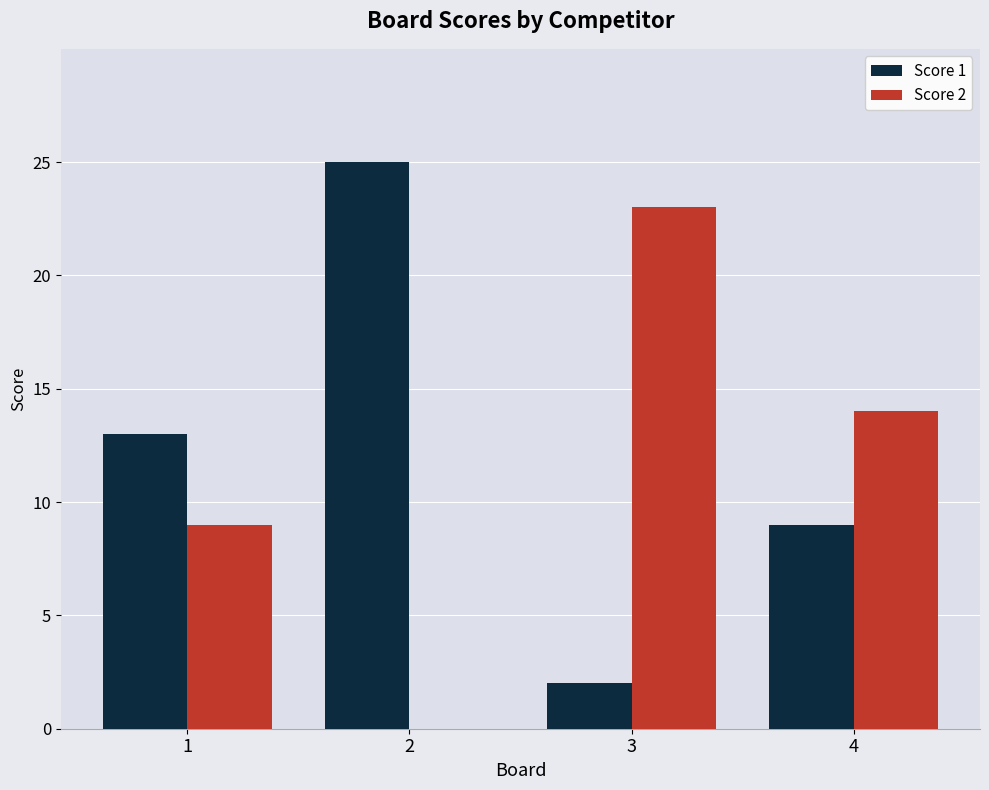

Which category has the highest value across all series?

2